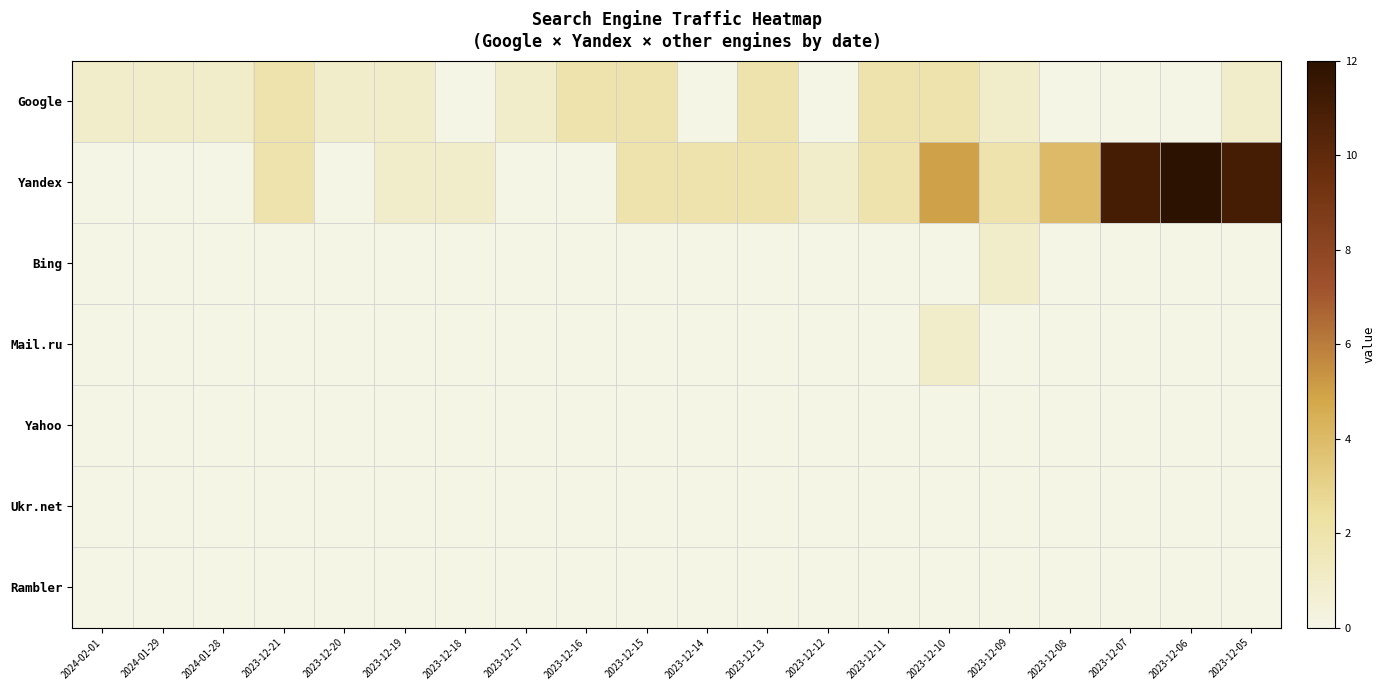

What is the greatest value displayed?

12